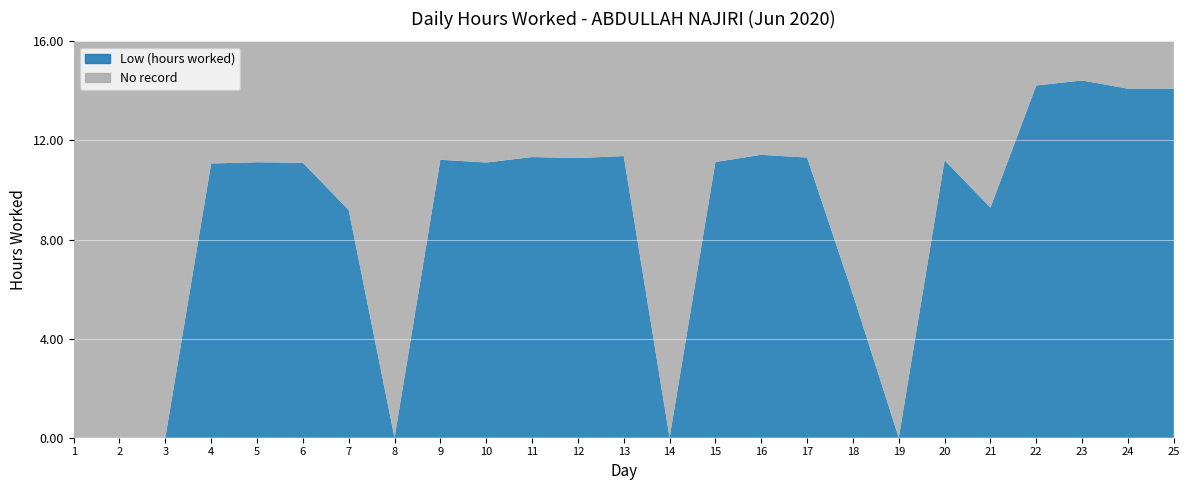

Reading right to left, extract all data points from this chart.

Low (hours worked): 14.1	14.1	14.4	14.2	9.3	11.2	0.0	5.8	11.3	11.4	11.1	0.0	11.4	11.3	11.3	11.1	11.2	0.0	9.2	11.1	11.1	11.1	0.0	0.0	0.0
No record: 0.0	0.0	0.0	0.0	0.0	0.0	0.0	0.0	0.0	0.0	0.0	0.0	0.0	0.0	0.0	0.0	0.0	0.0	0.0	0.0	0.0	0.0	0.0	0.0	0.0